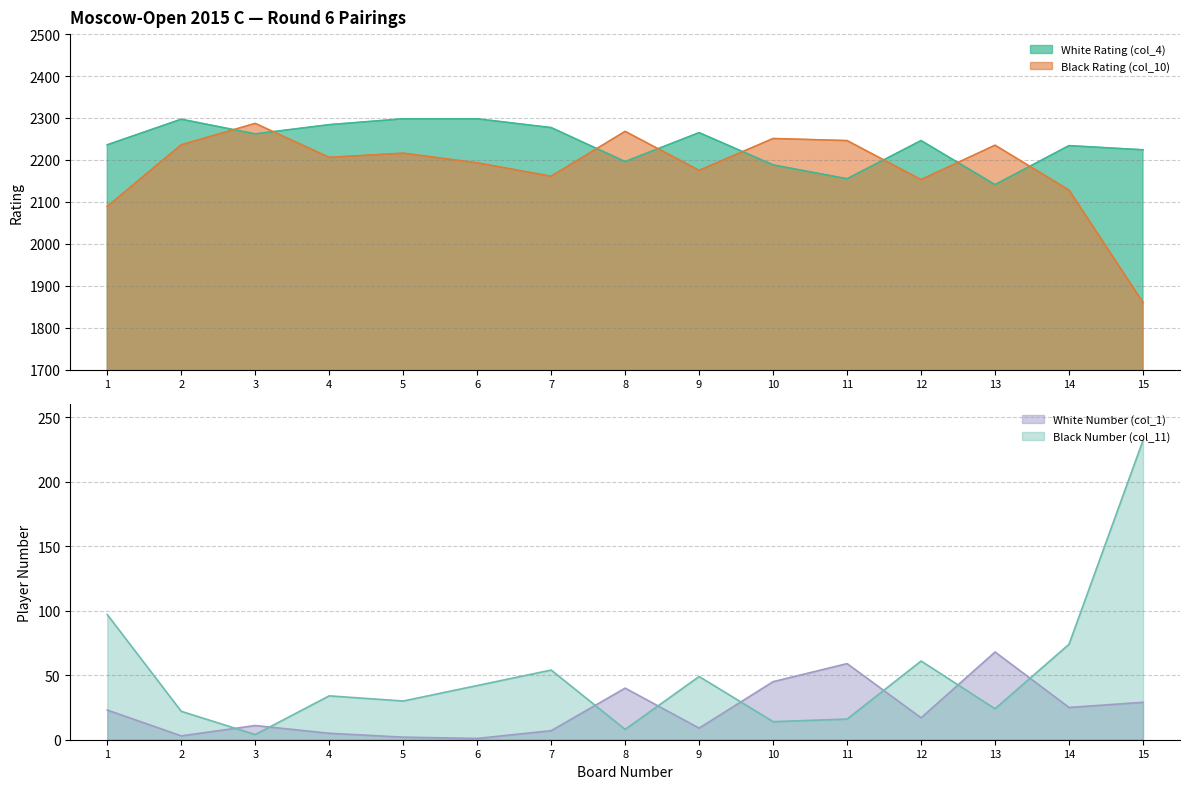

The value of White Rating (col_4) at 4 is 2284. True or false?

True